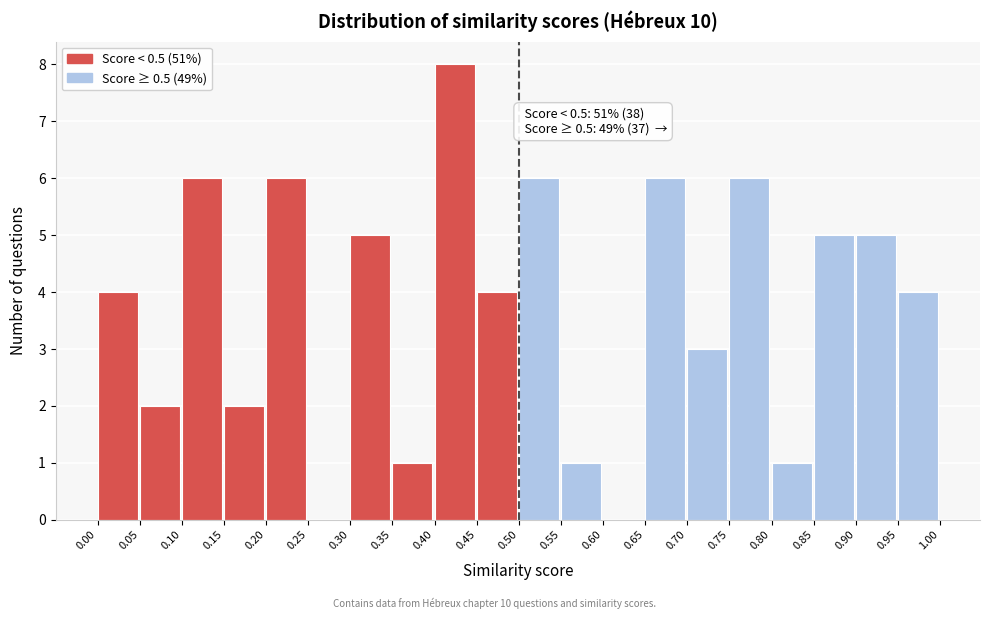

Over which range of the x-axis is the bar tallest?

0.40 to 0.45